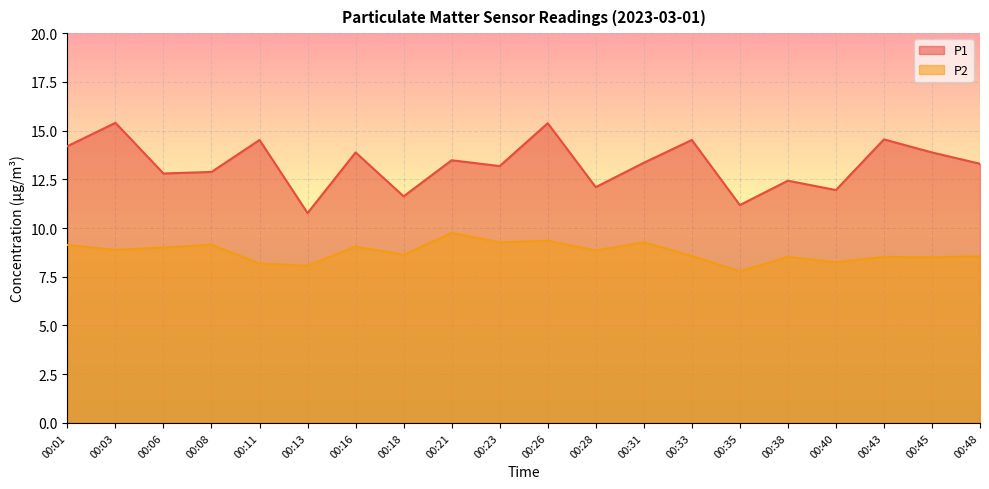

Which series changed the most between 00:38 and 00:45?

P1